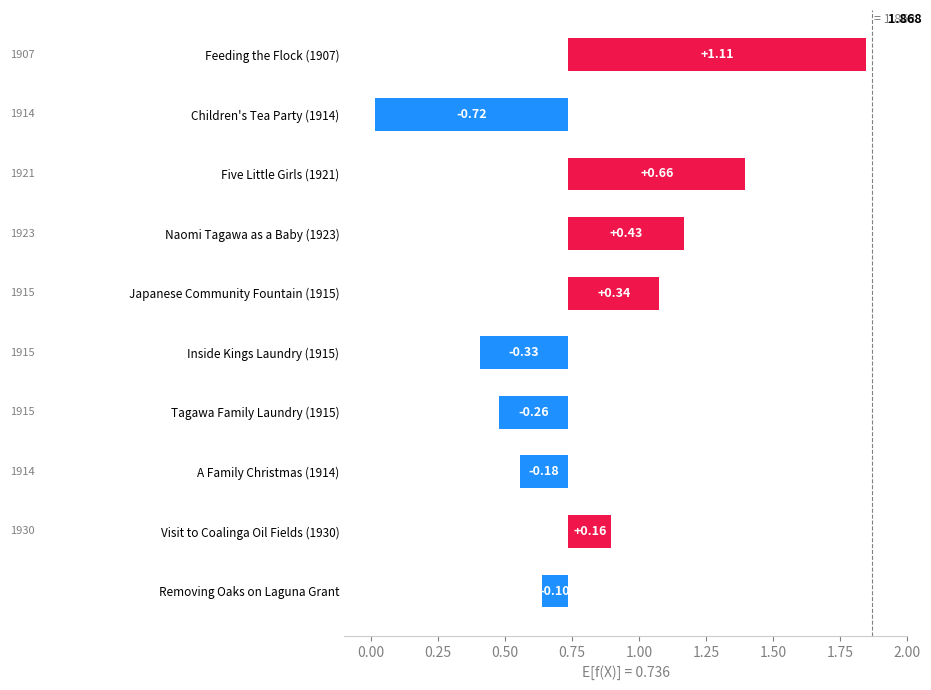

Rank the categories by value from lowest to highest.

Children's Tea Party (1914), Inside Kings Laundry (1915), Tagawa Family Laundry (1915), A Family Christmas (1914), Removing Oaks on Laguna Grant, Visit to Coalinga Oil Fields (1930), Japanese Community Fountain (1915), Naomi Tagawa as a Baby (1923), Five Little Girls (1921), Feeding the Flock (1907)